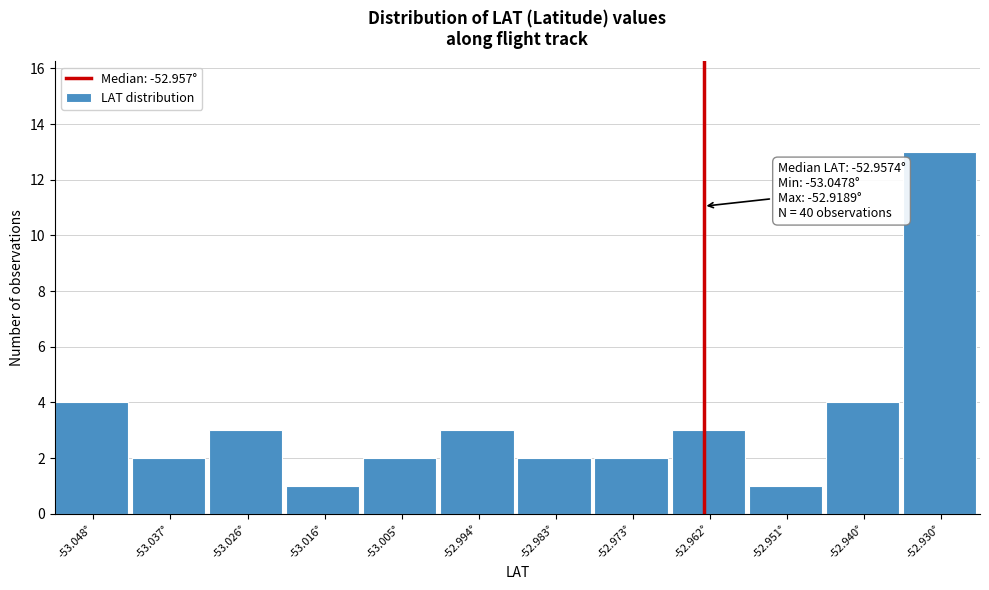

Reading left to right, list all the values displayed in this chart.

-53.048°=4	-53.037°=2	-53.026°=3	-53.016°=1	-53.005°=2	-52.994°=3	-52.983°=2	-52.973°=2	-52.962°=3	-52.951°=1	-52.940°=4	-52.930°=13